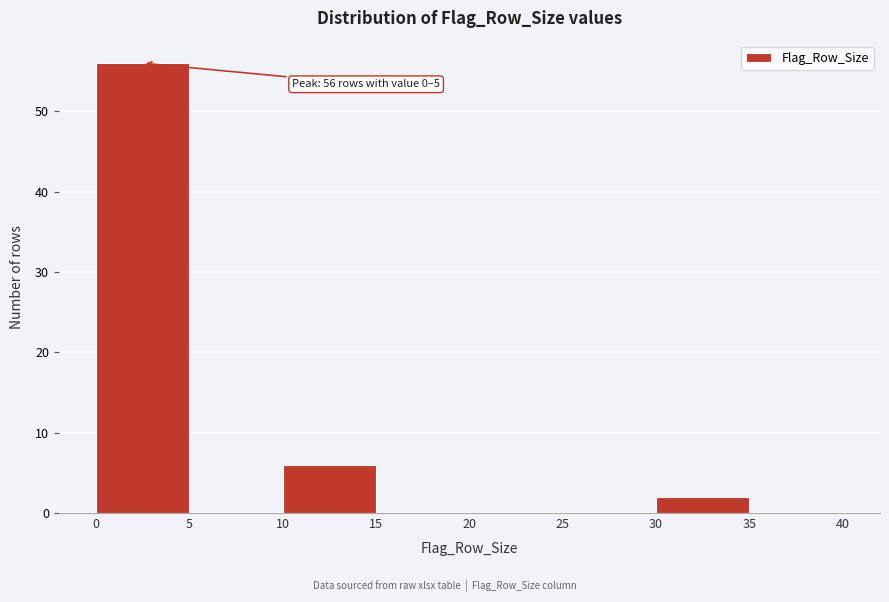

Which range on the x-axis has the tallest bar?

0 to 5